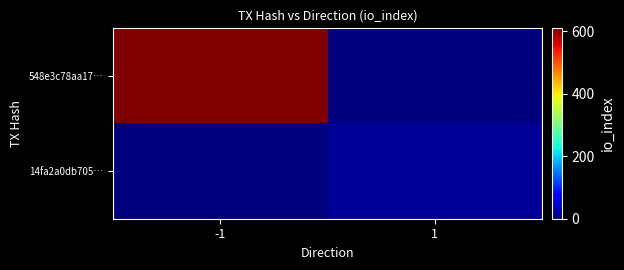

Reading left to right, list all the values displayed in this chart.

548e3c78aa17…: -1=610	1=0
14fa2a0db705…: -1=0	1=14